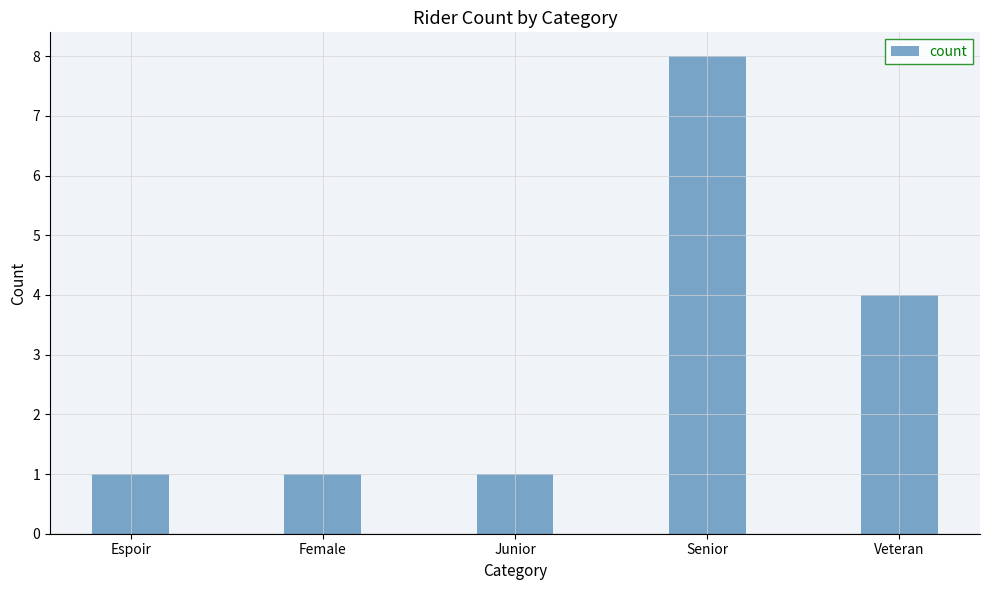

What is the label of the 2nd bar from the right?

Senior